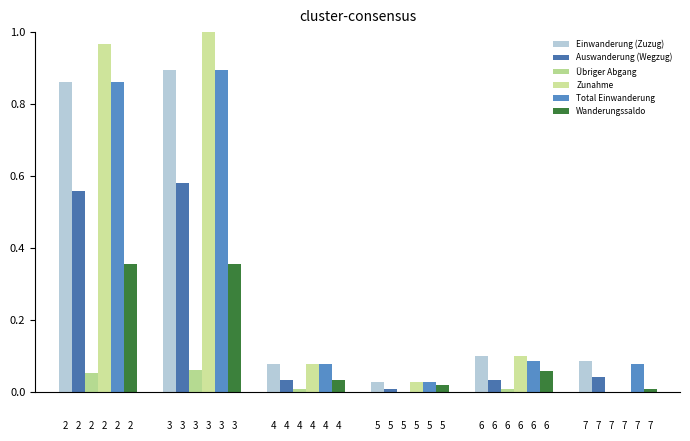

How many categories are shown in the chart?

6